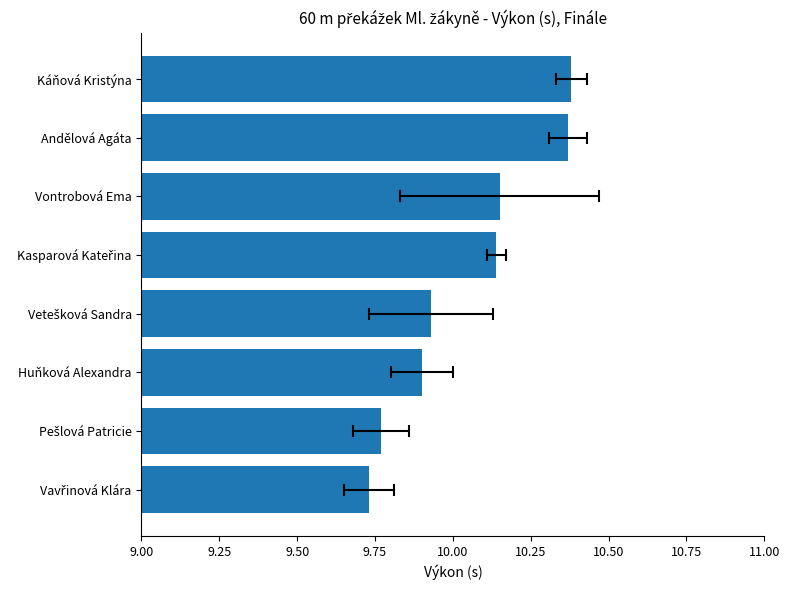

Are the bars grouped side by side (vs. stacked)?

No